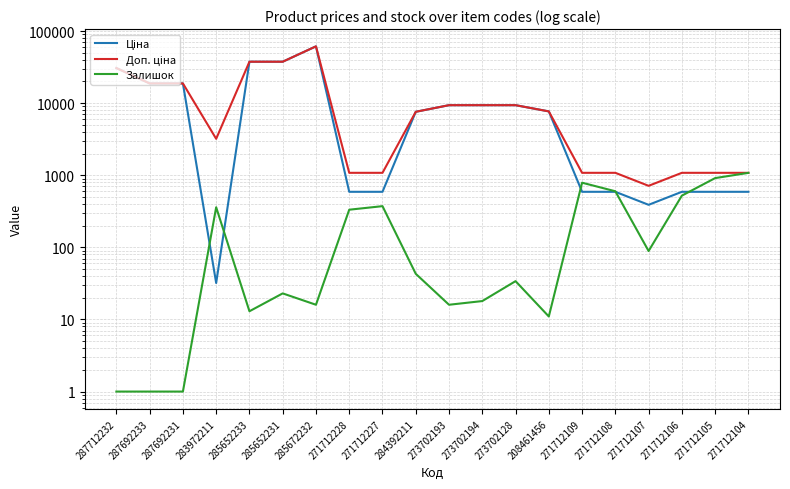

Reading left to right, transcribe all the data shown in this chart.

Ціна: 30717.1	18796.8	18796.8	32.0	37593.6	37593.6	61434.3	589.9	589.9	7596.5	9384.0	9384.0	9384.0	7693.1	589.9	589.9	389.3	589.9	589.9	589.9
Доп. ціна: 30717.1	18796.8	18796.8	3205.0	37593.6	37593.6	61434.3	1081.7	1081.7	7596.5	9384.0	9384.0	9384.0	7693.1	1081.7	1081.7	714.0	1081.7	1081.7	1081.7
Залишок: 1.0	1.0	1.0	360.0	13.0	23.0	16.0	333.0	373.0	43.0	16.0	18.0	34.0	11.0	789.0	600.0	89.0	522.0	914.0	1080.0